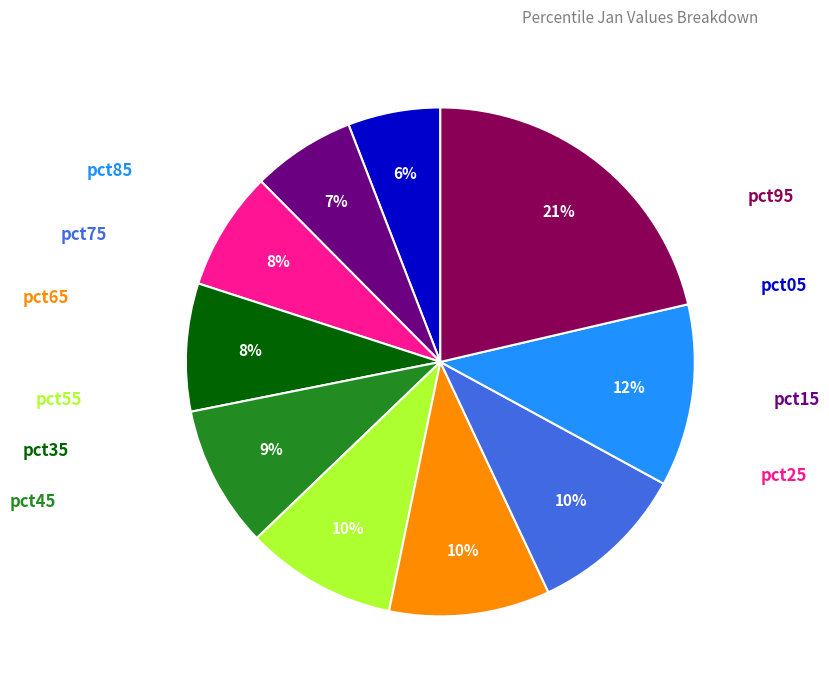

How many slices are in this pie chart?

10